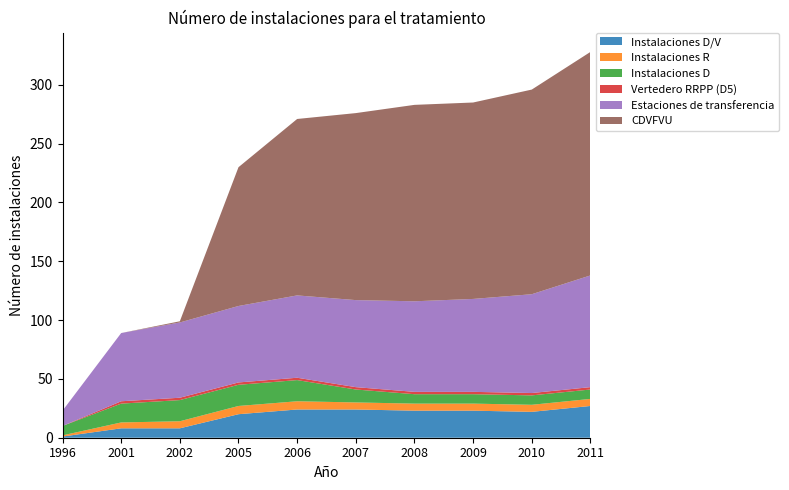

Reading left to right, what are all the values shown in this chart?

Instalaciones D/V: 1	8	8	20	24	24	23	23	22	27
Instalaciones R: 1	5	6	7	7	6	6	6	6	6
Instalaciones D: 8	16	18	18	18	11	8	8	8	8
Vertedero RRPP (D5): 0	2	2	2	2	2	2	2	2	2
Estaciones de transferencia: 13	58	64	65	70	74	77	79	84	95
CDVFVU: 0	0	1	118	150	159	167	167	174	190